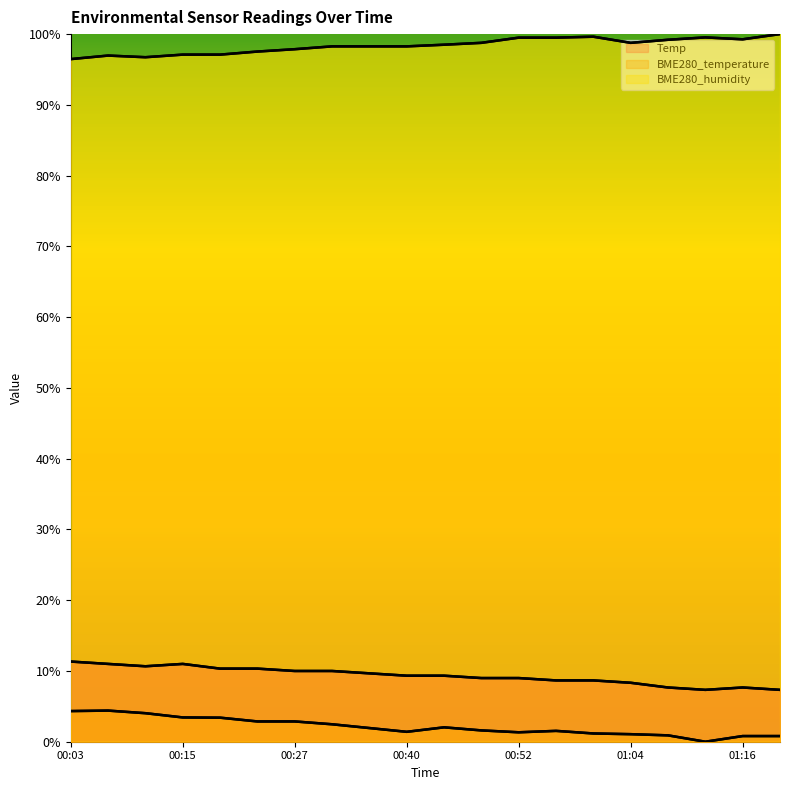

At how many categories does at least one series exceed 0?

20